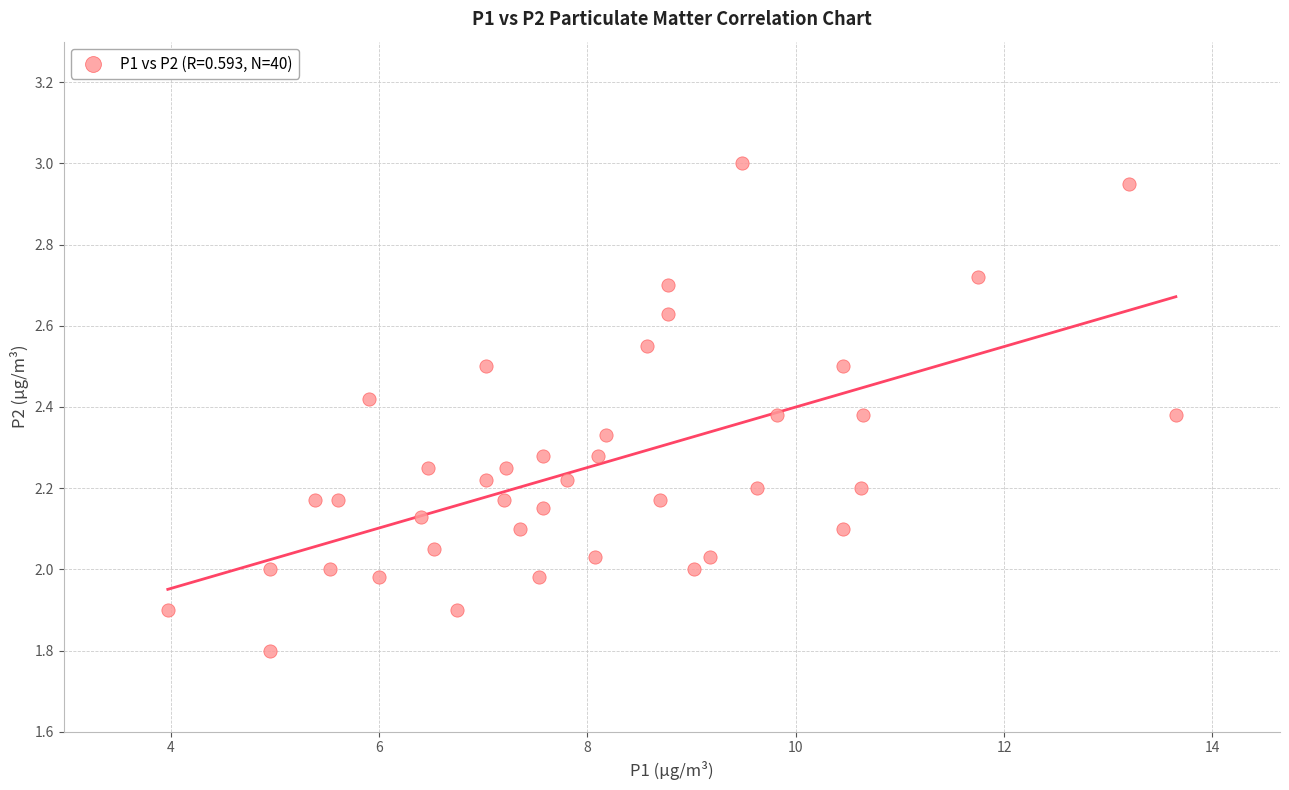

What is the range of X values (max minus min)?

9.7